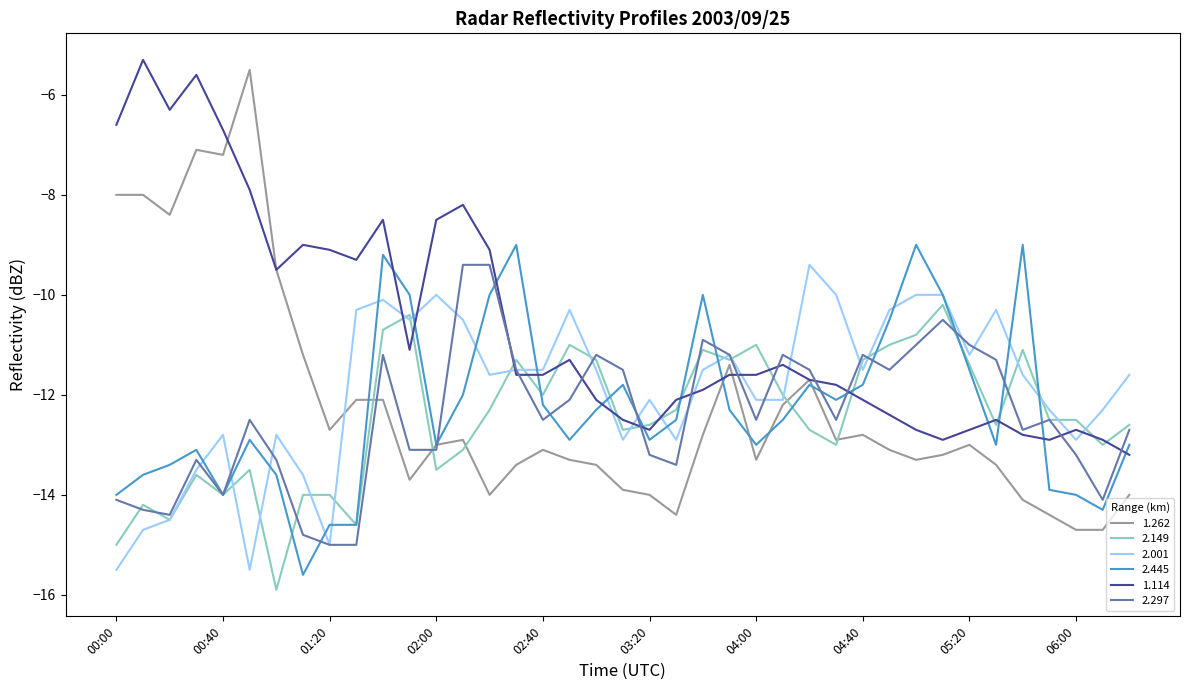

True or false: 2.445 has more than 0 interior local peaks.

True